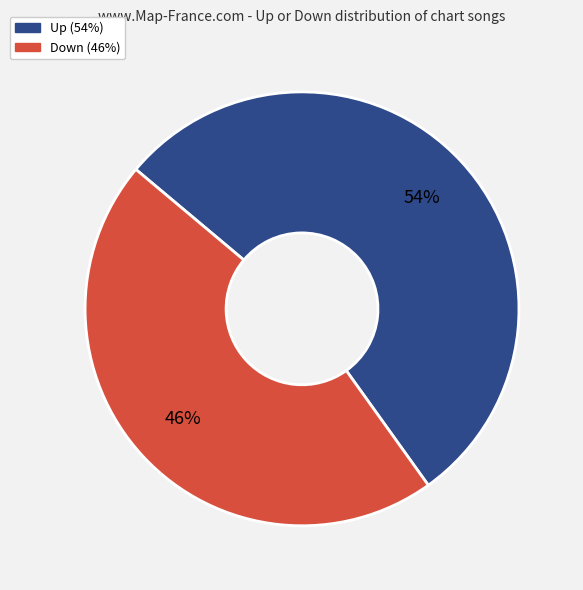

To the nearest percent, what is the average slice percentage?

50%